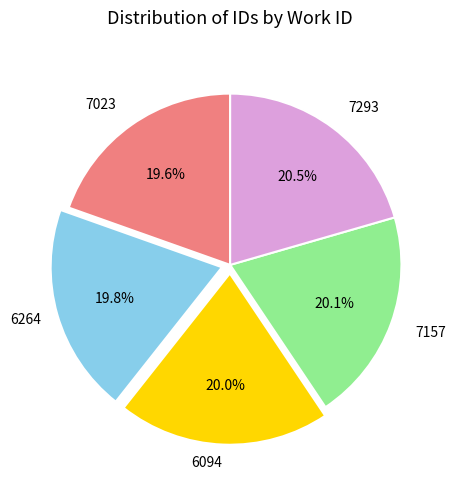

Does any single category account for the majority?

No